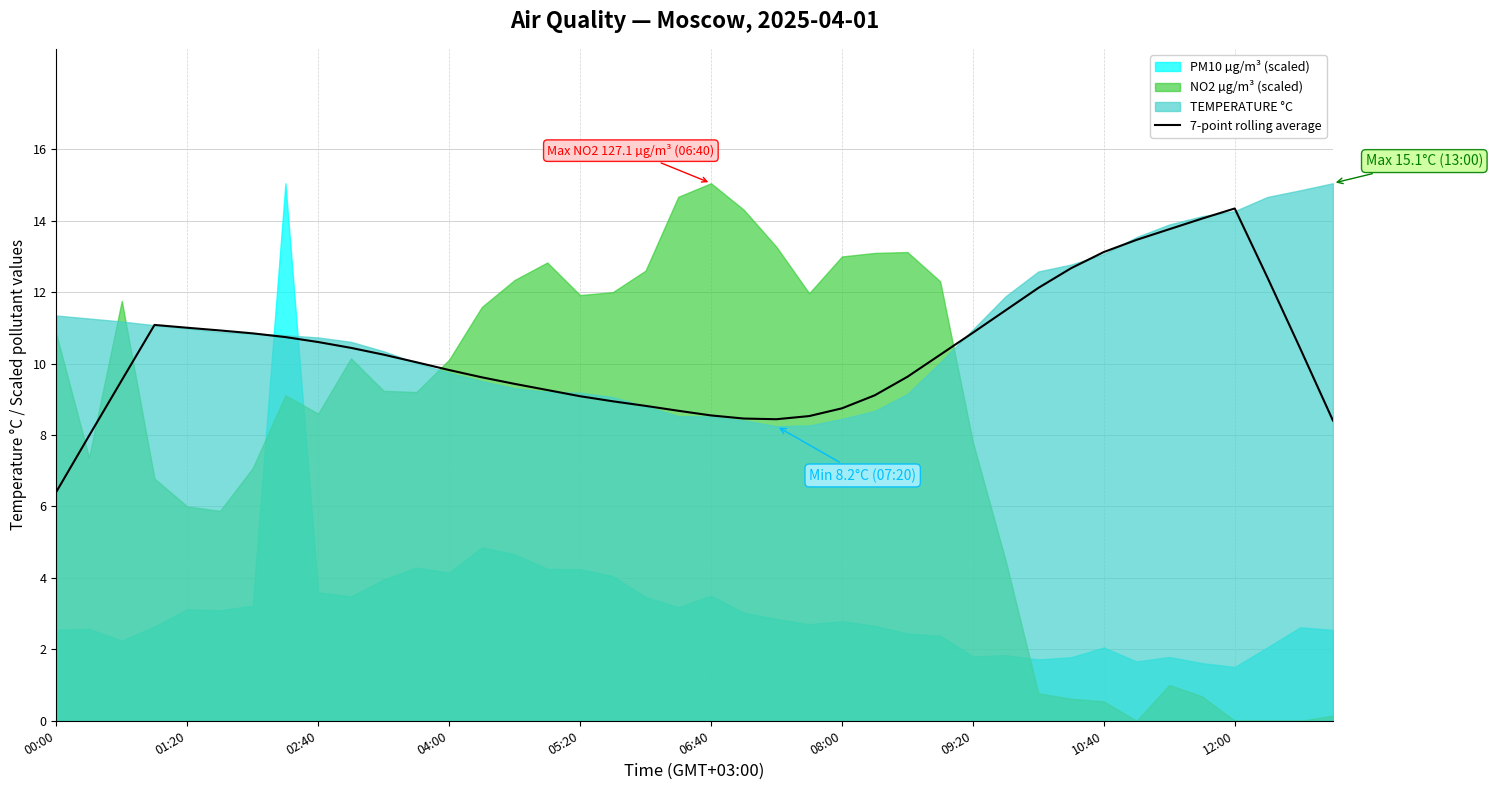

What is the maximum value for 7-point rolling average?

14.3